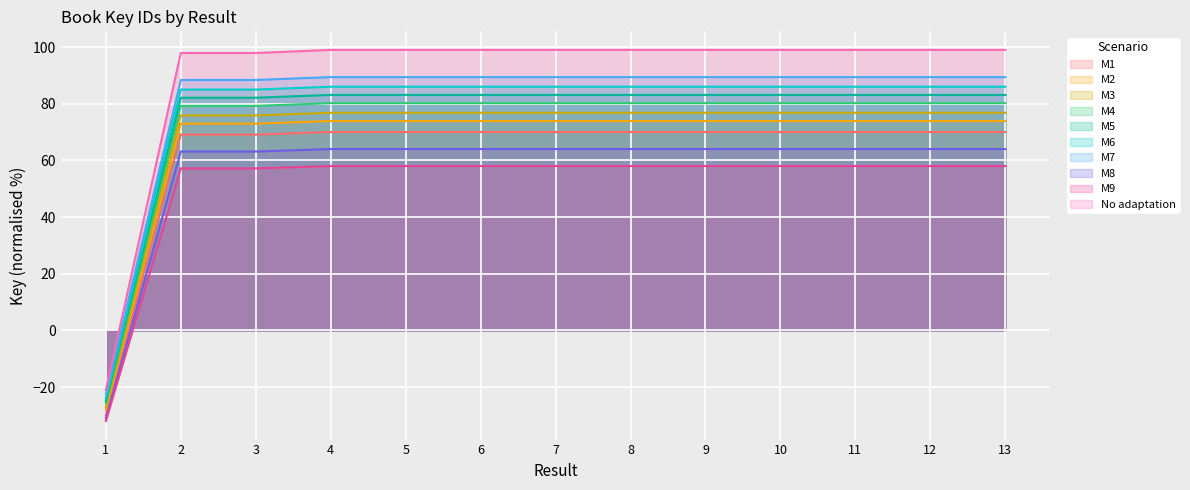

Rank the categories by value from highest to lowest.

13, 11, 10, 7, 8, 12, 4, 6, 5, 9, 2, 3, 1